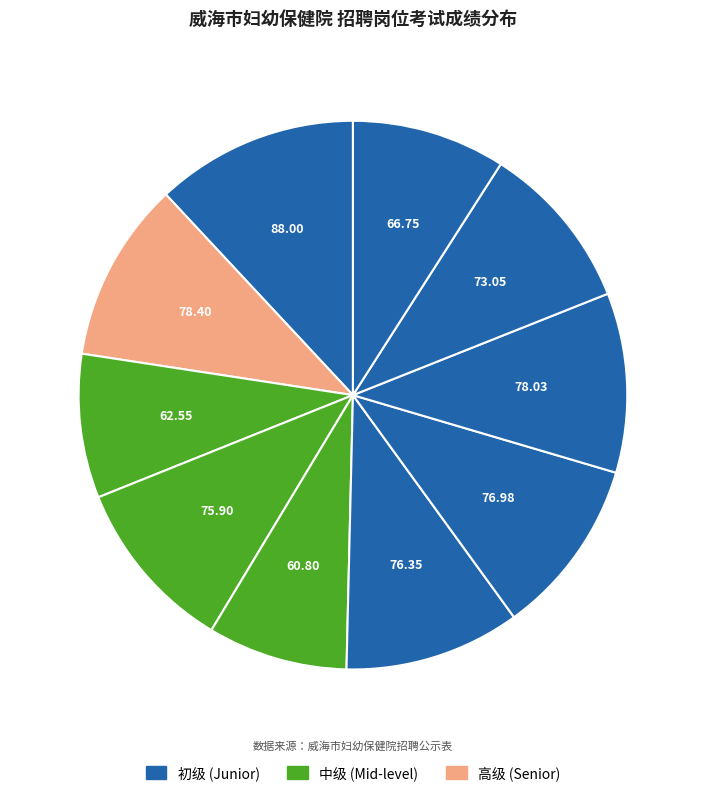

Is there any slice that represents more than half of the pie?

No